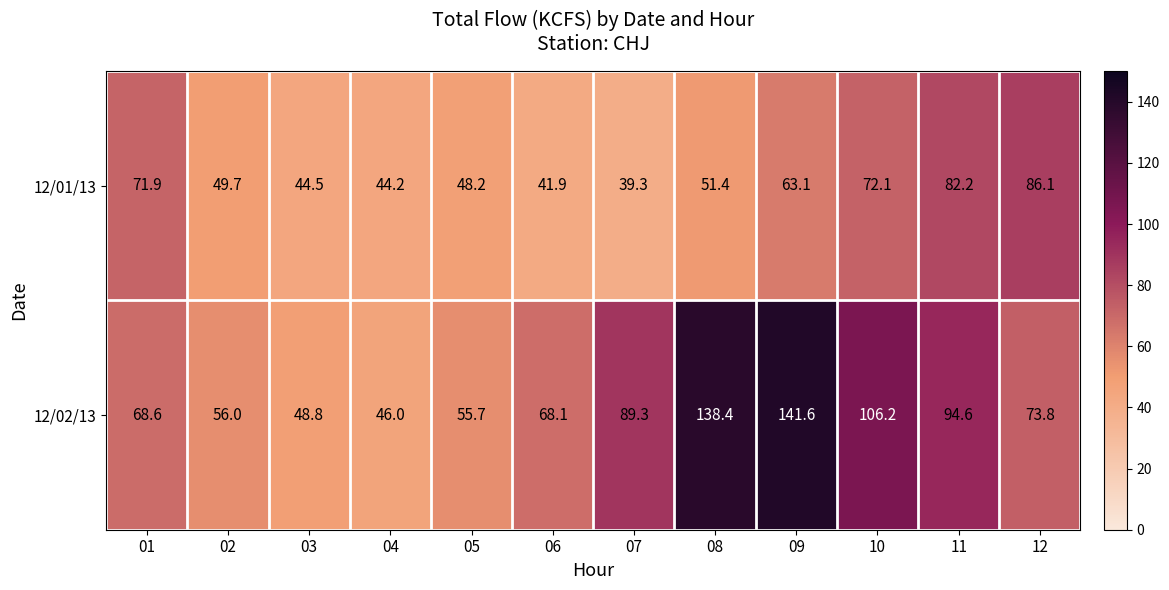

Count the number of categories in the chart.

12